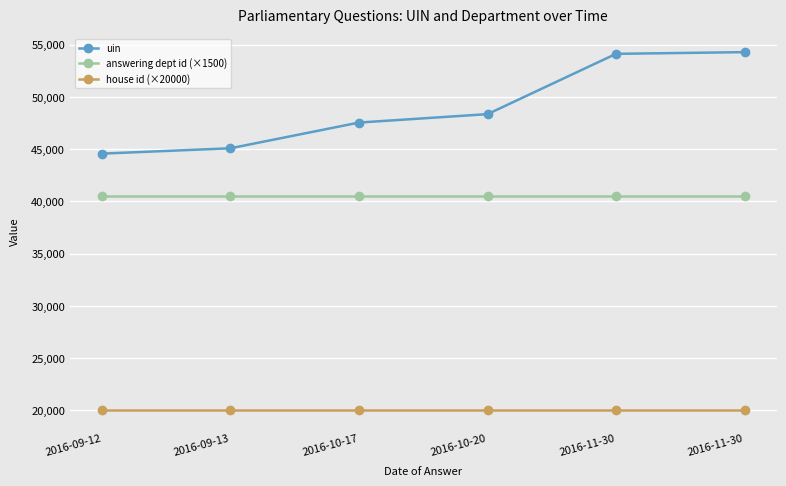

How many lines are shown in the chart?

3